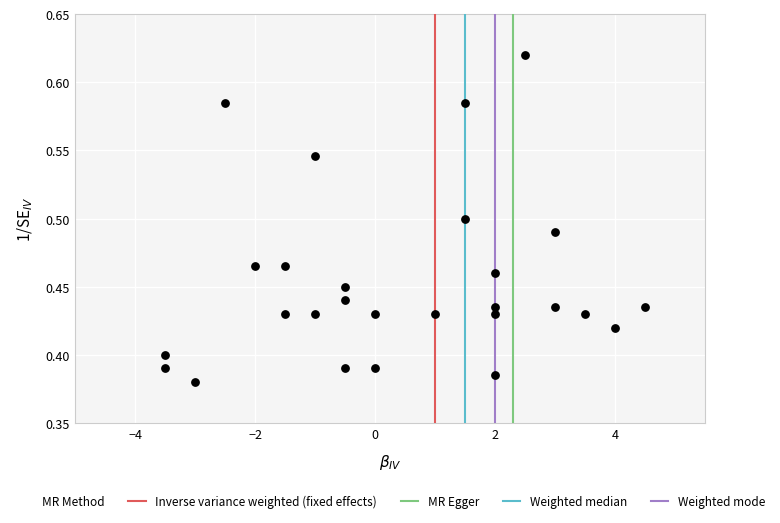

What is the range of X values (max minus min)?

8.0